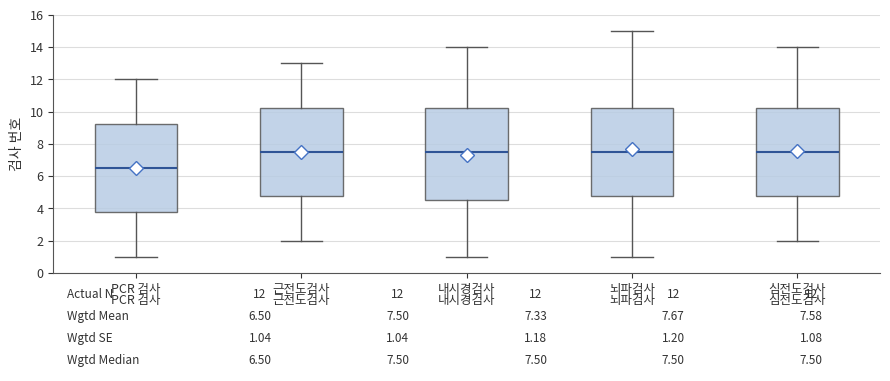

Which box is the tallest, from its lower edge to its upper edge?

내시경검사